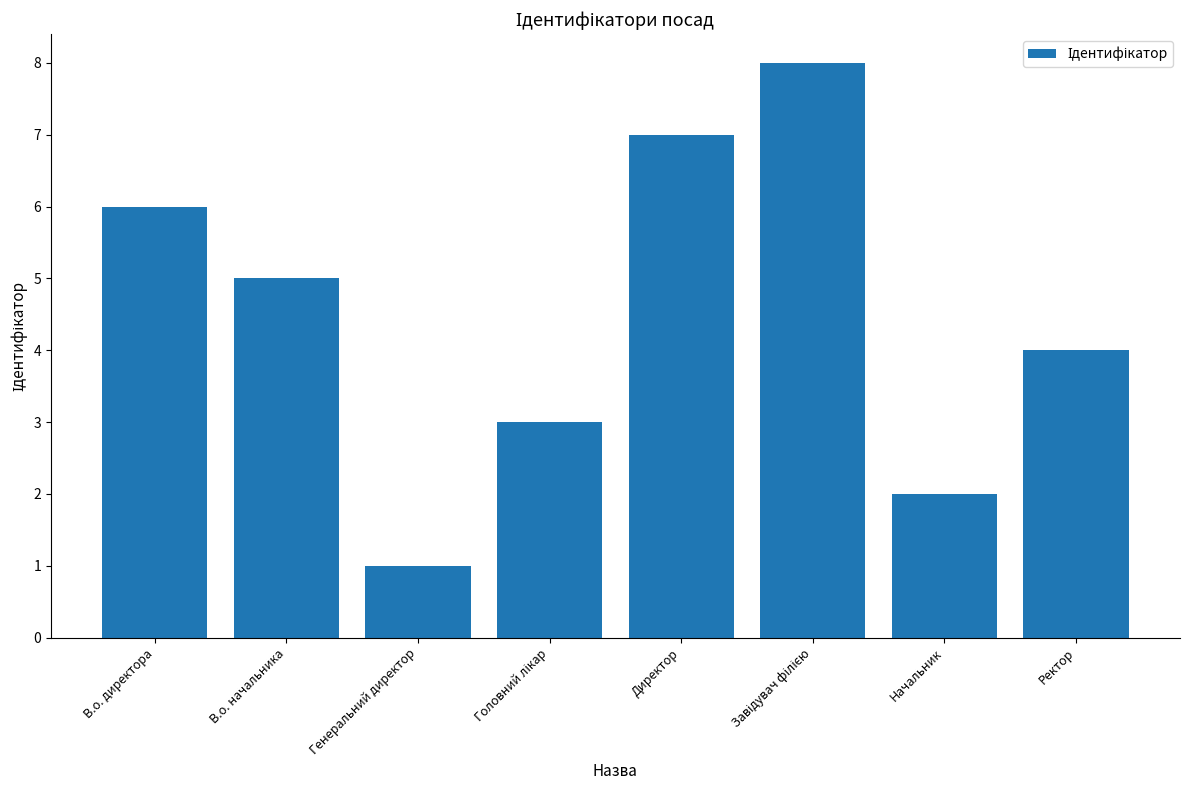

What is the change in value from Генеральний директор to Ректор?

+3